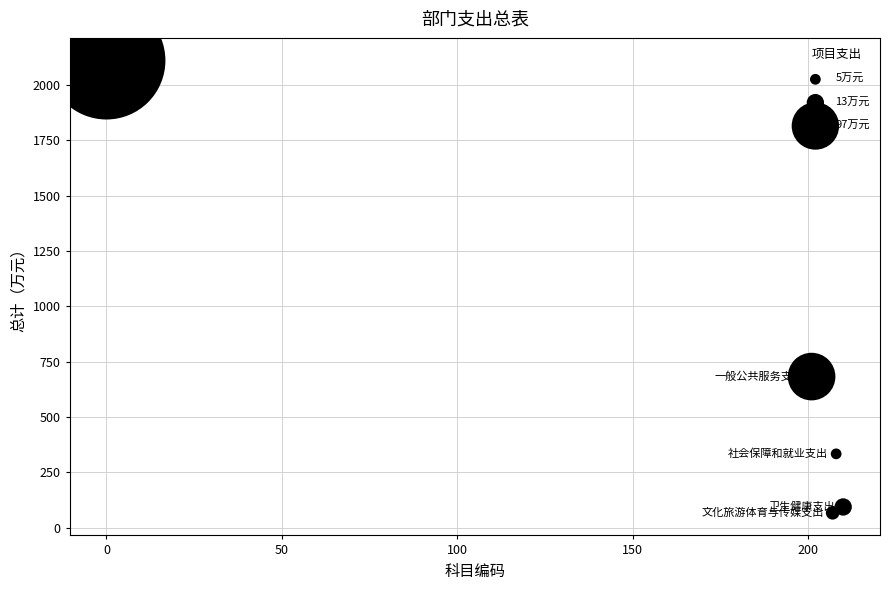

What is the average X value?

165.2